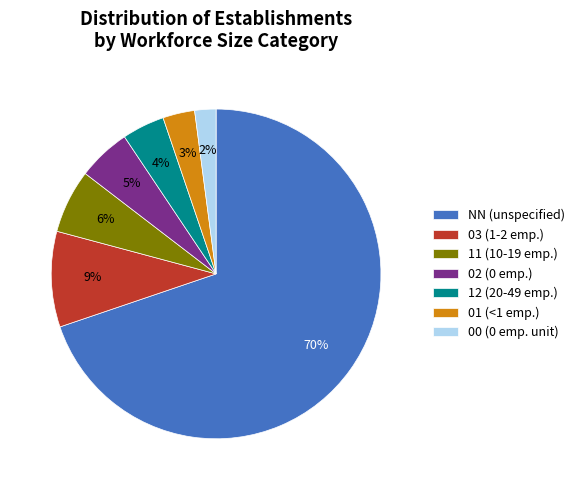

Combined, do 12 and 03 account for over 50%?

No